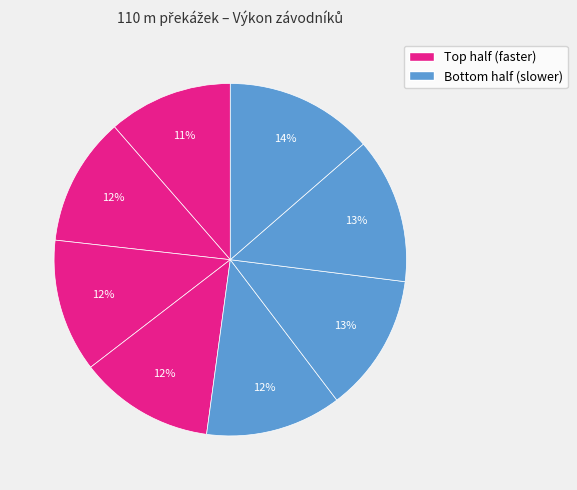

Count the number of slices in the pie.

8